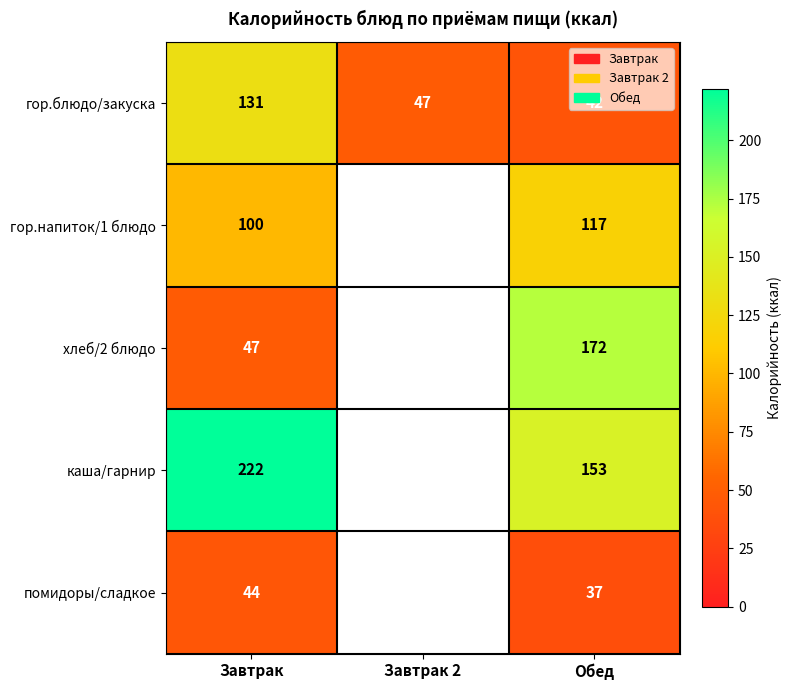

At which category is the sum across all series the highest?

Завтрак